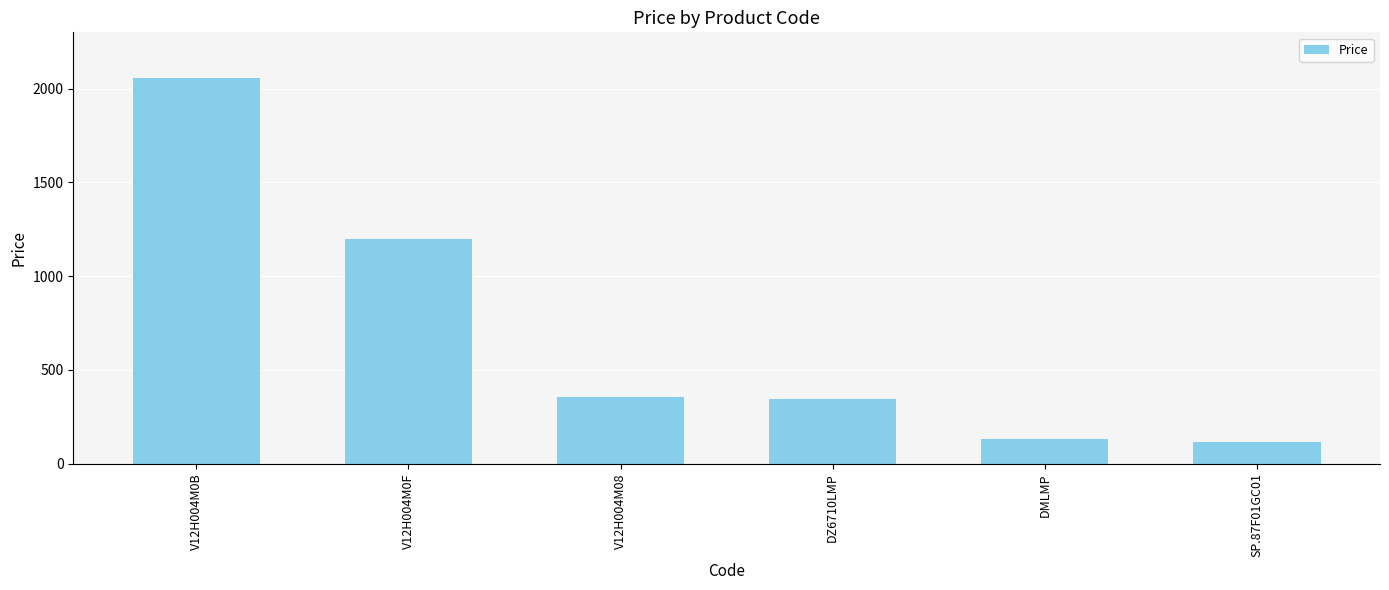

At which label does the data first exceed 355?

V12H004M0B